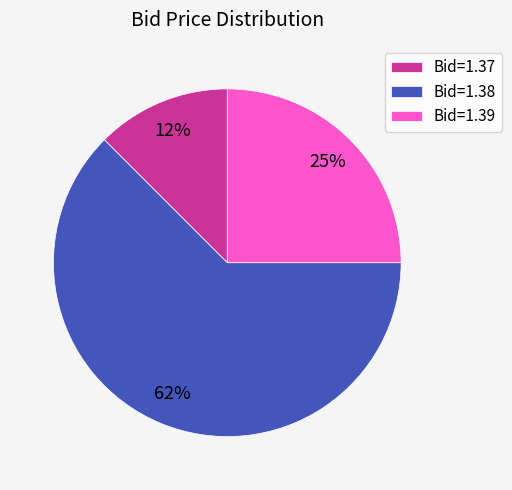

Do Bid=1.39 and Bid=1.38 together represent more than half of the pie?

Yes